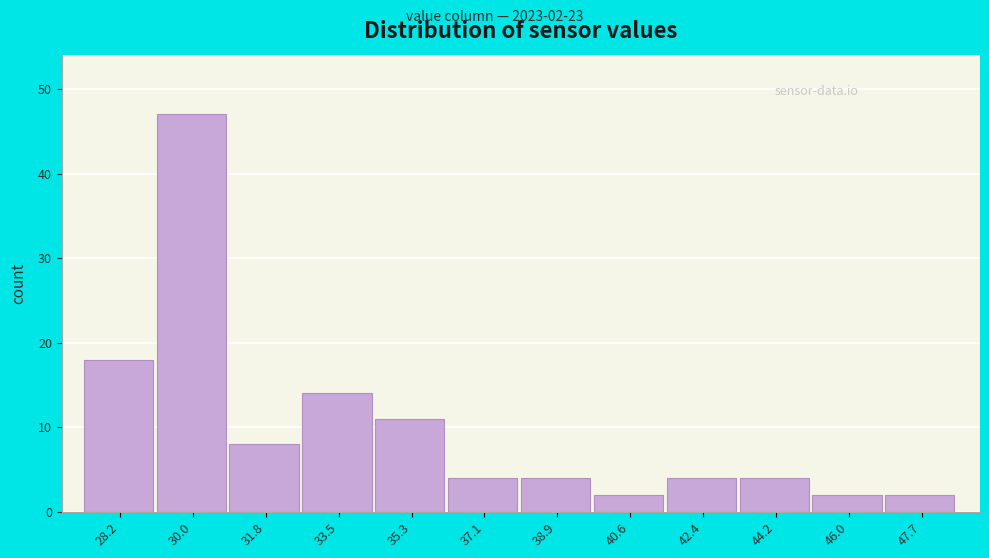

Reading left to right, transcribe all the data shown in this chart.

18	47	8	14	11	4	4	2	4	4	2	2